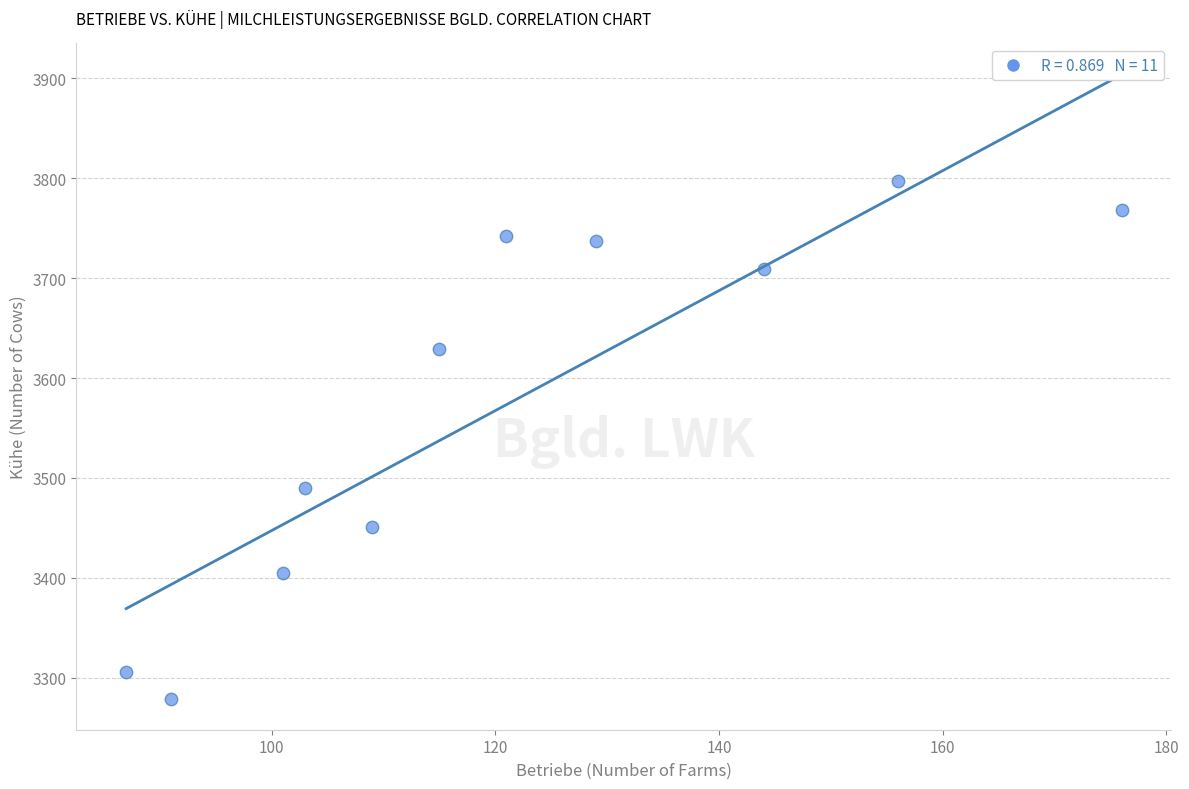

What Y value in the scatter plot is closest to 3538?

3490